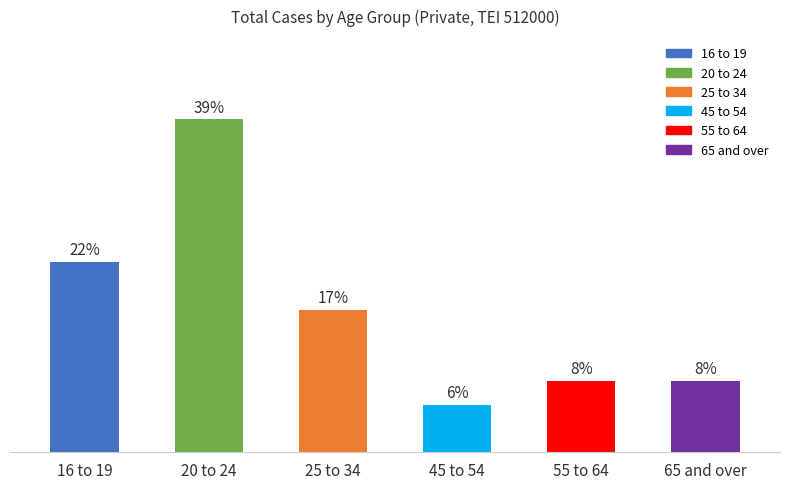

How many categories are shown in the chart?

6